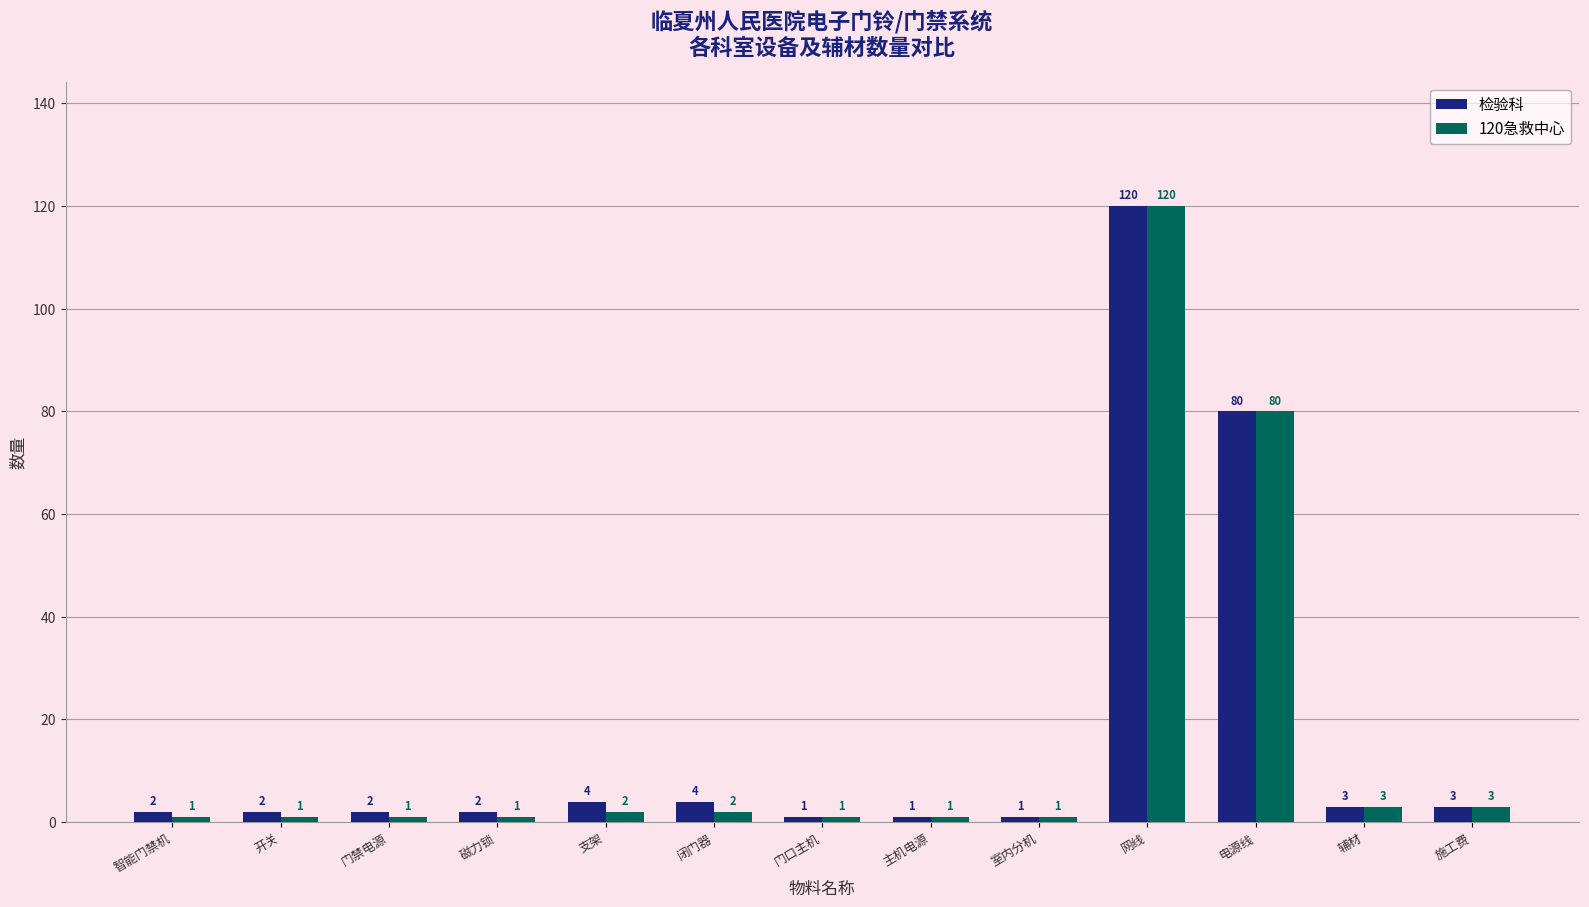

The 检验科 series shows 2 at 智能门禁机. True or false?

True